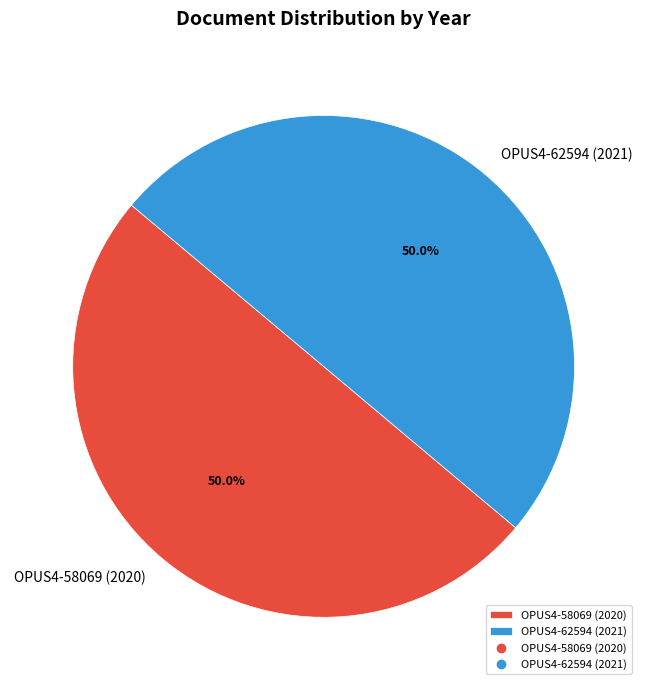

To the nearest percent, what portion does OPUS4-58069 (2020) represent?

50%